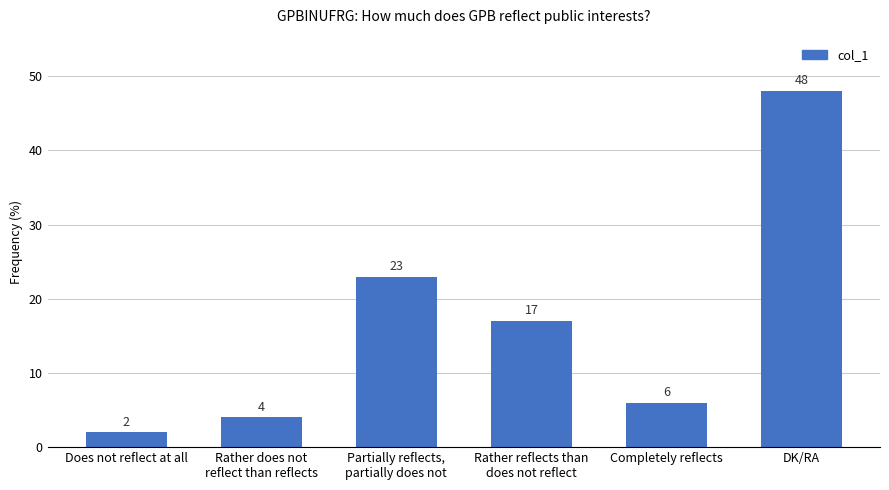

Where does the data first go above 17?

Partially reflects,
partially does not